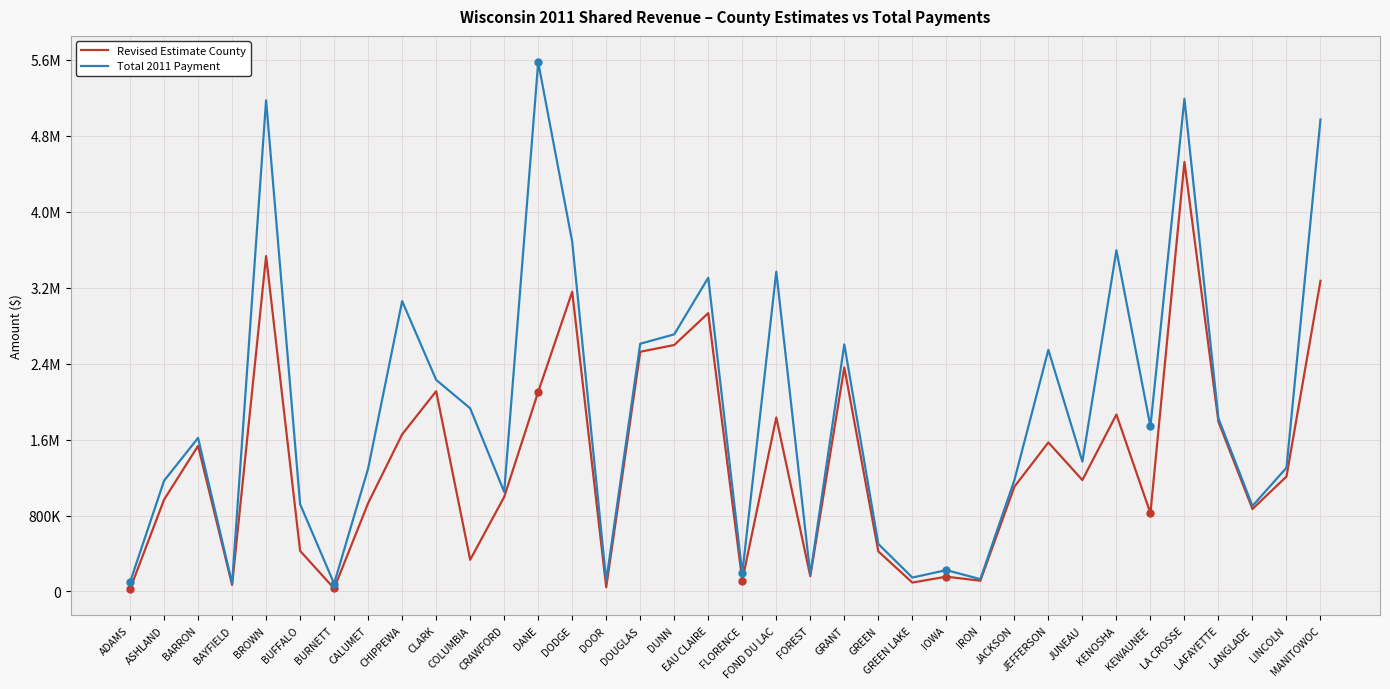

True or false: Total 2011 Payment and Revised Estimate County intersect in this chart.

False